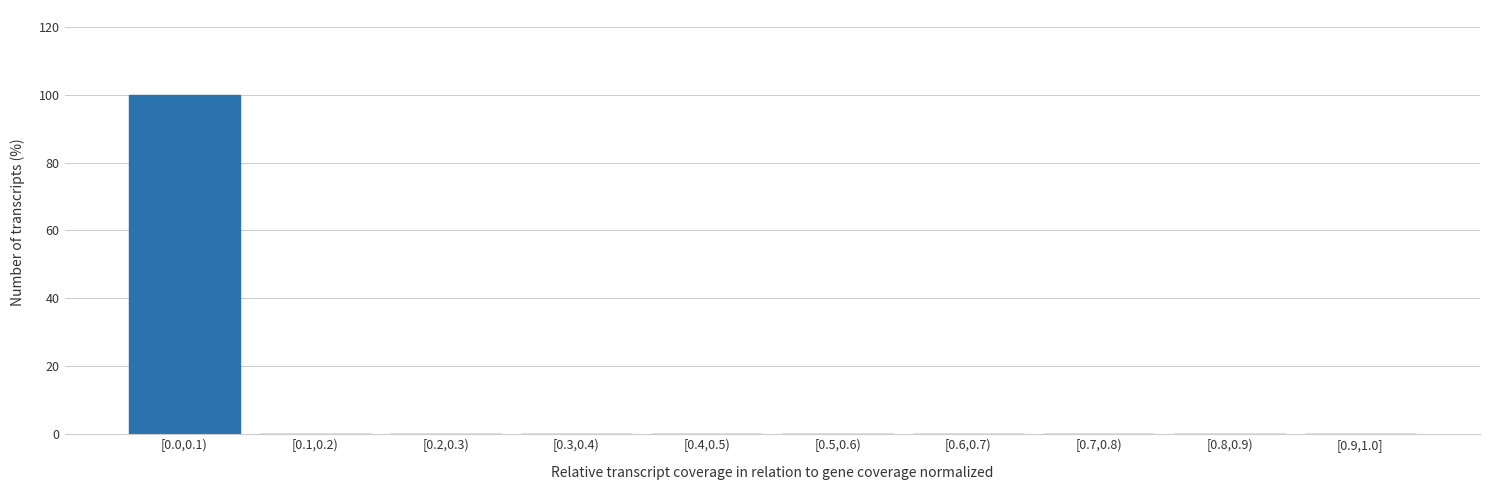

Reading left to right, list all the values displayed in this chart.

[0.0,0.1)=100	[0.1,0.2)=0	[0.2,0.3)=0	[0.3,0.4)=0	[0.4,0.5)=0	[0.5,0.6)=0	[0.6,0.7)=0	[0.7,0.8)=0	[0.8,0.9)=0	[0.9,1.0]=0